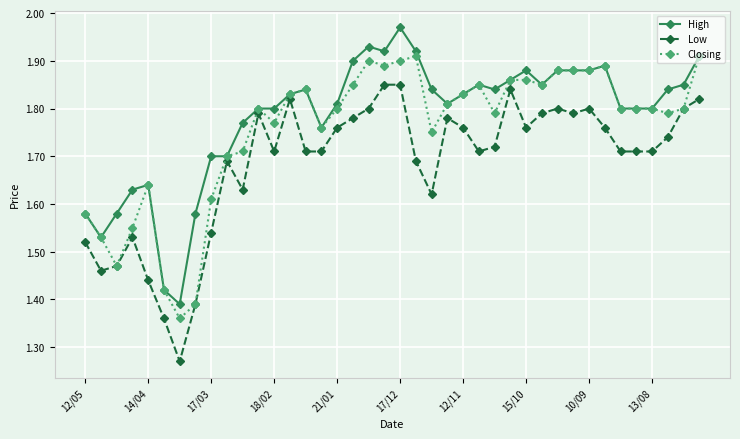

True or false: High has more than 2 interior local peaks.

True